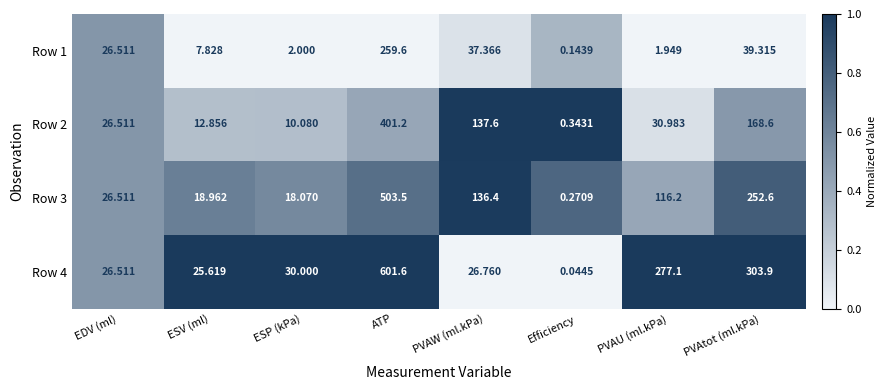

Which series has the largest total across all categories?

Row 4